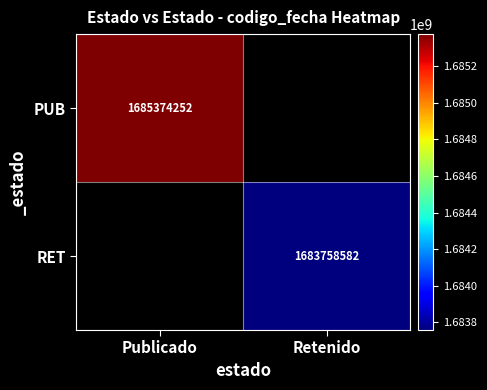

Is it true that RET equals 2615305158 at Retenido?

False